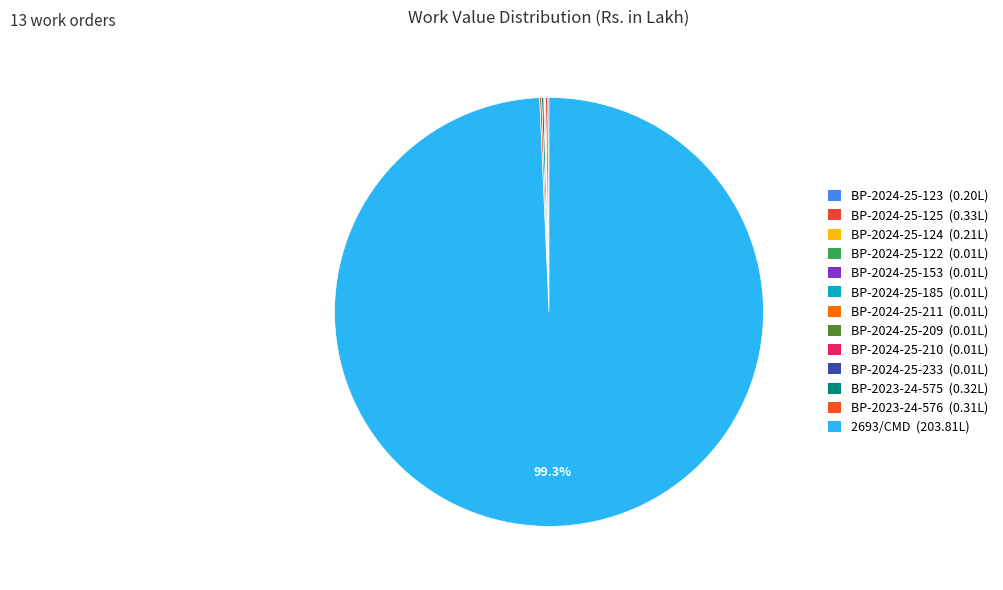

Rank the categories by value from lowest to highest.

BP-2024-25-122, BP-2024-25-153, BP-2024-25-185, BP-2024-25-211, BP-2024-25-209, BP-2024-25-210, BP-2024-25-233, BP-2024-25-123, BP-2024-25-124, BP-2023-24-576, BP-2023-24-575, BP-2024-25-125, 2693/CMD